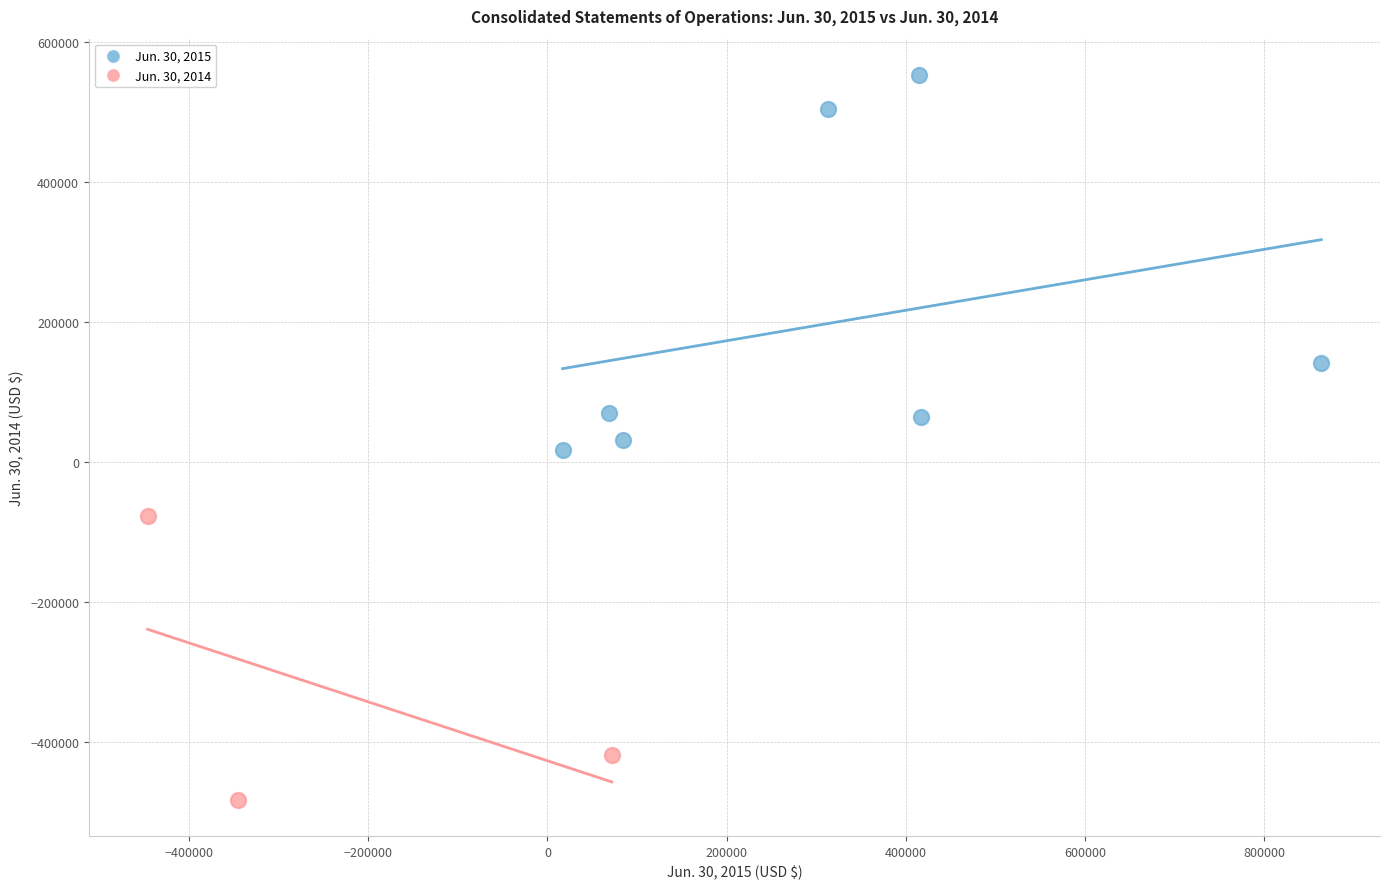

Which series reaches the minimum Y coordinate?

Jun. 30, 2014